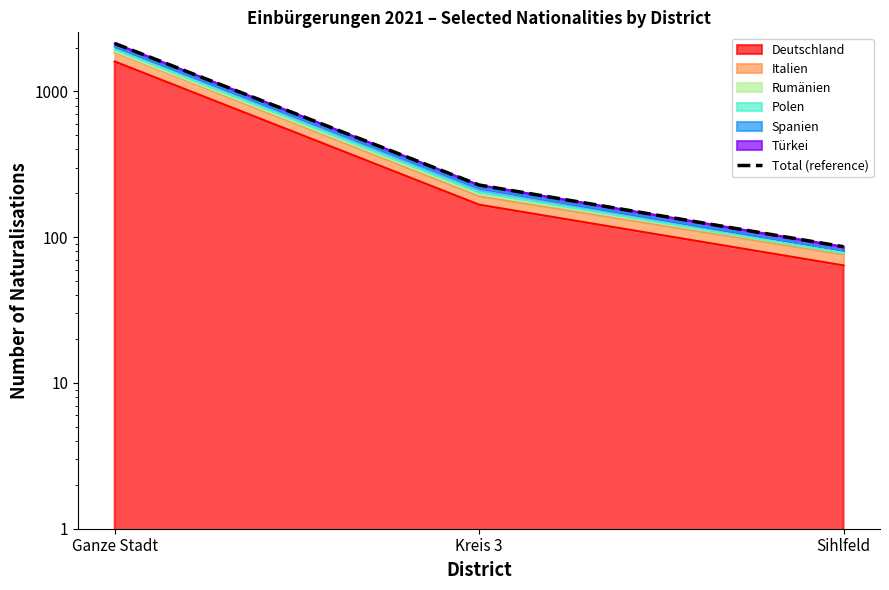

What is the label of the 3rd point from the left?

Sihlfeld